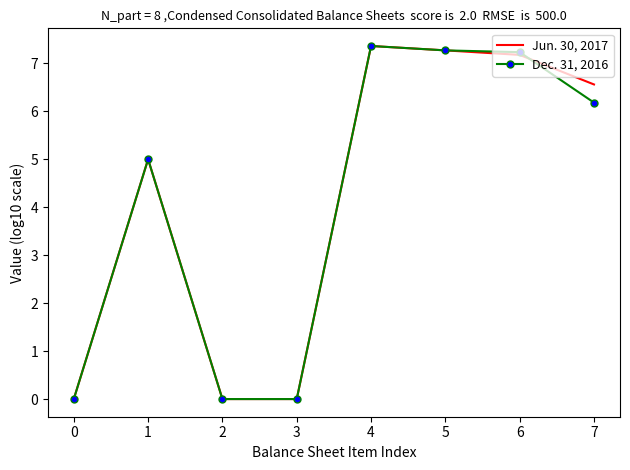

What is the sum of all Jun. 30, 2017 values?

33.4